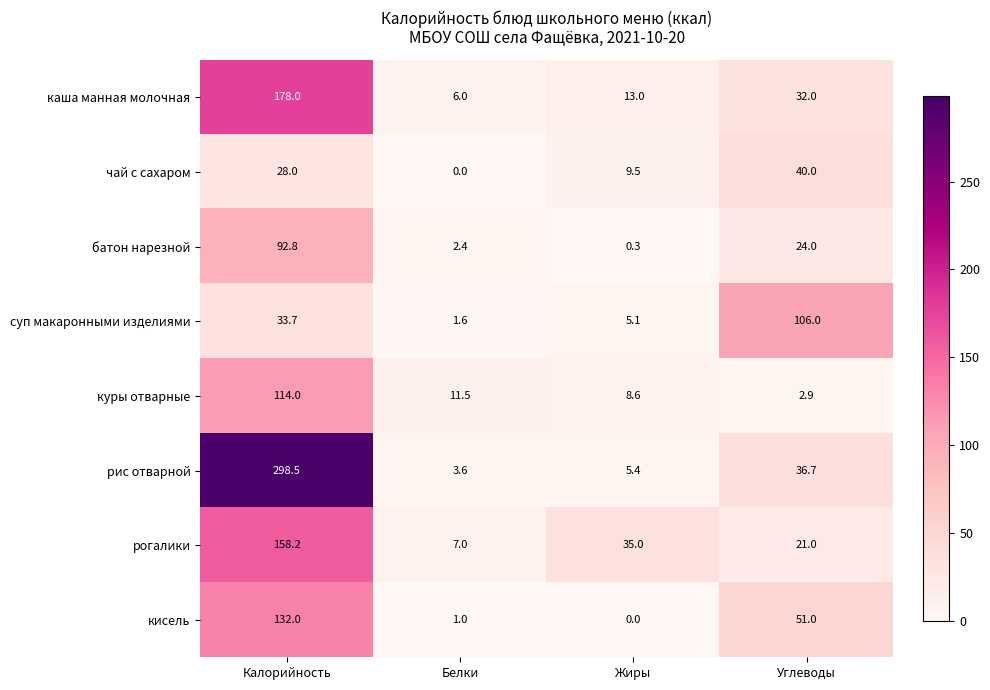

Where does the рогалики series first go above 35?

Калорийность